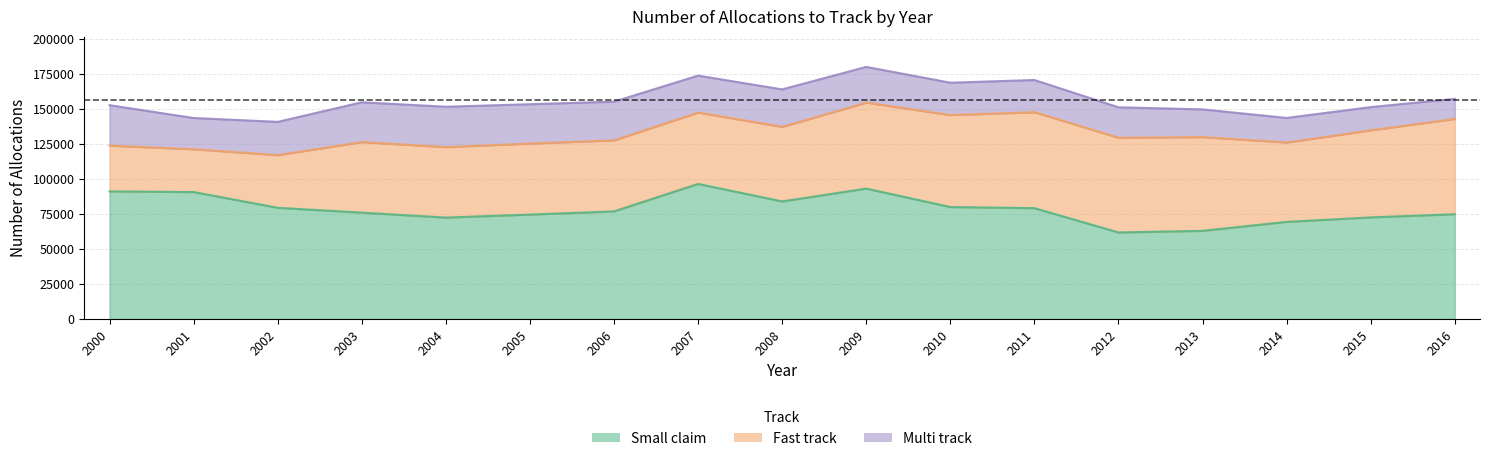

Which has a higher value, 2008 or 2006?

2008